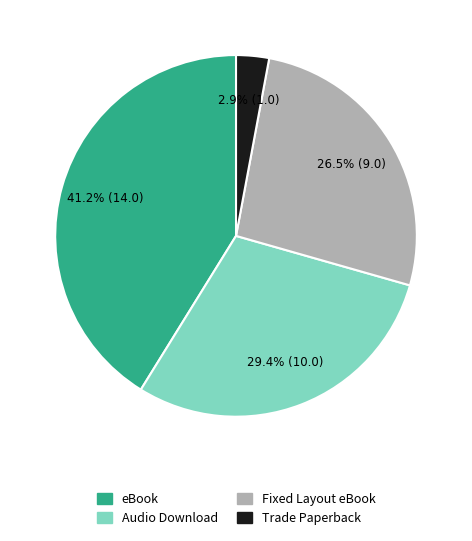

What percentage is the Trade Paperback slice, to the nearest percent?

3%